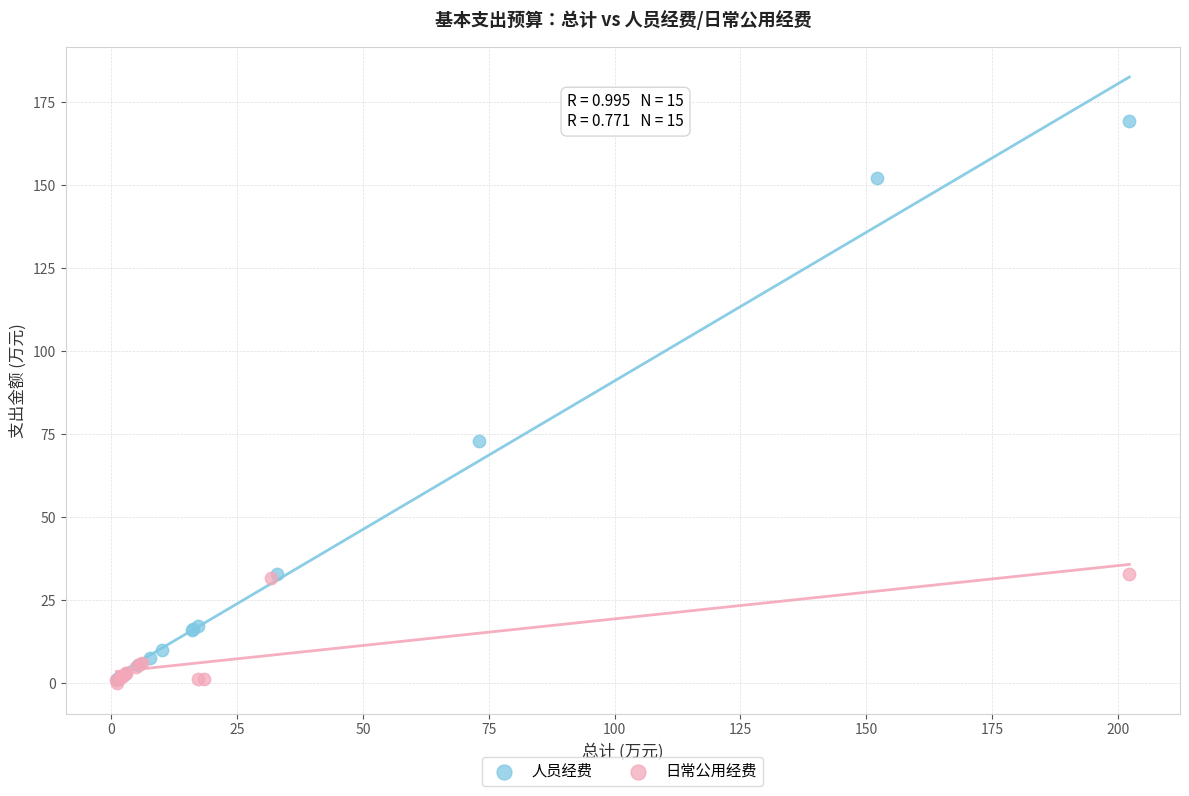

Which series reaches the maximum Y coordinate?

人员经费